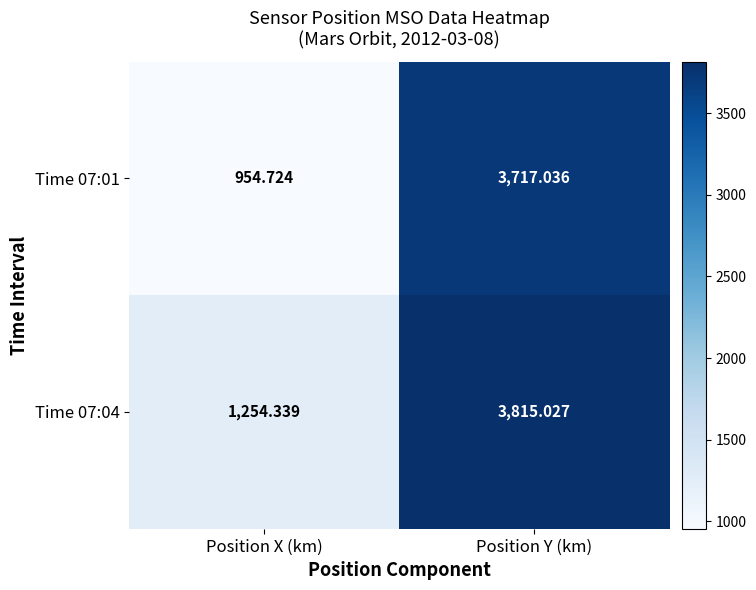

How many values in the Time 07:04 series are below 3815?

1